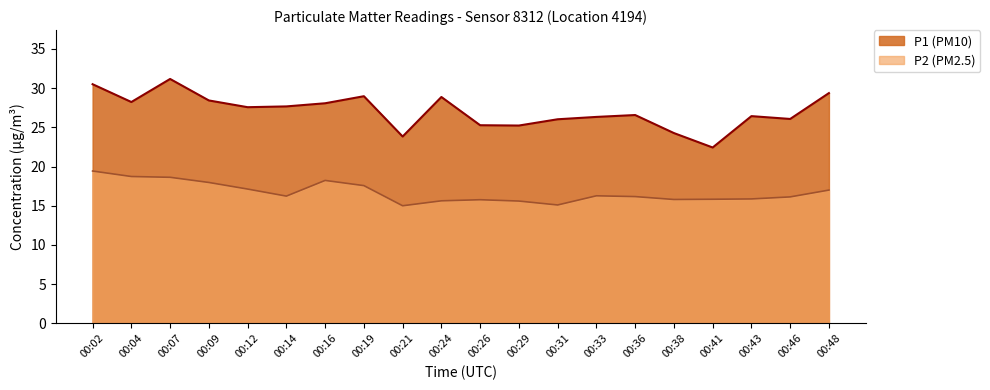

At which label does P2 first exceed 16?

00:02